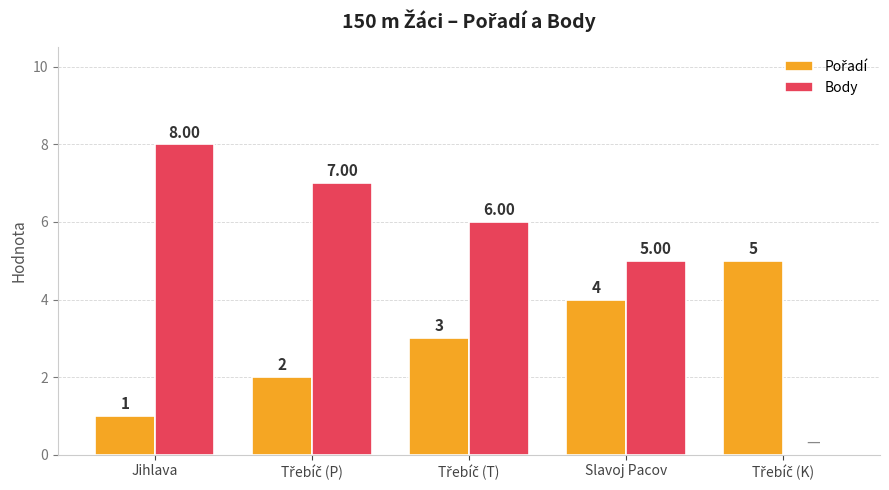

Which series has the largest total across all categories?

Body